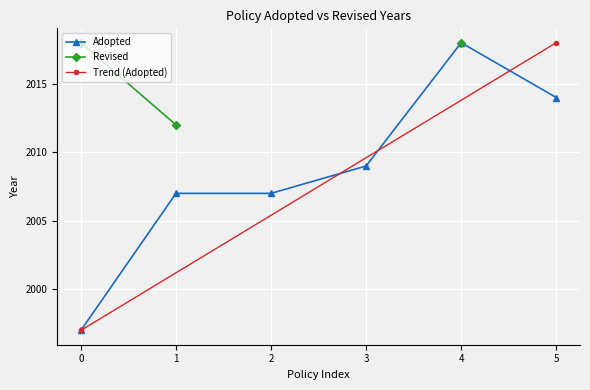

What is the minimum value for Adopted?

1997